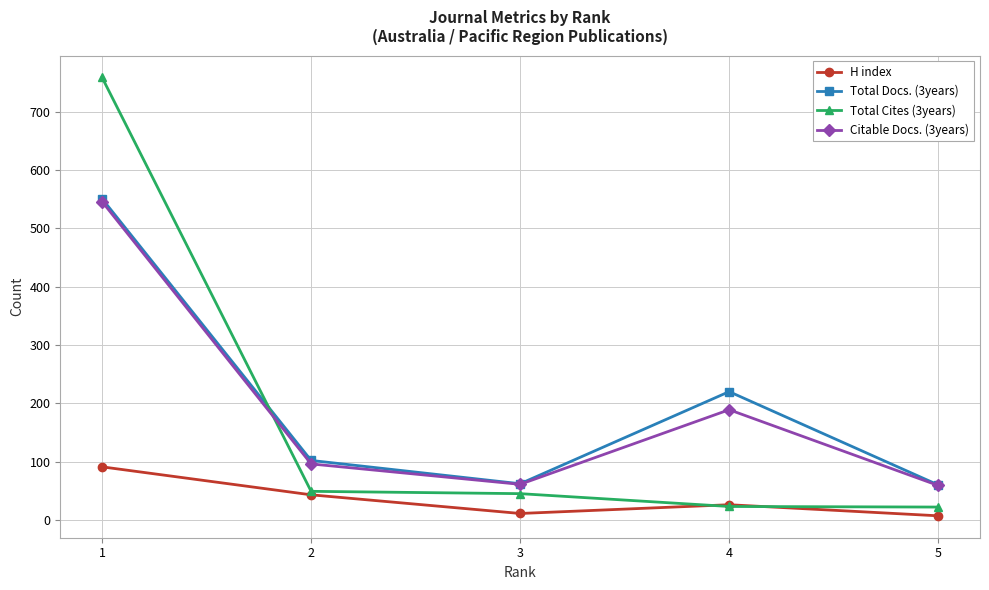

True or false: Total Docs. (3years) and H index intersect in this chart.

False